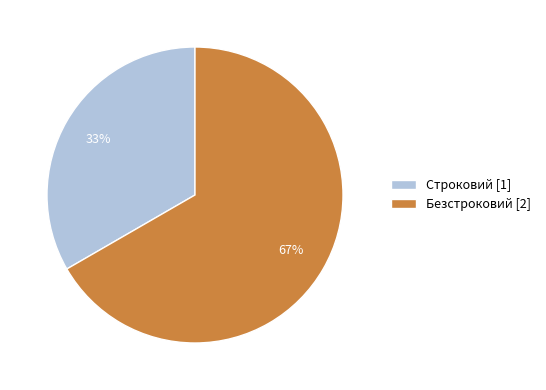

Rank the categories by value from highest to lowest.

Безстроковий, Строковий